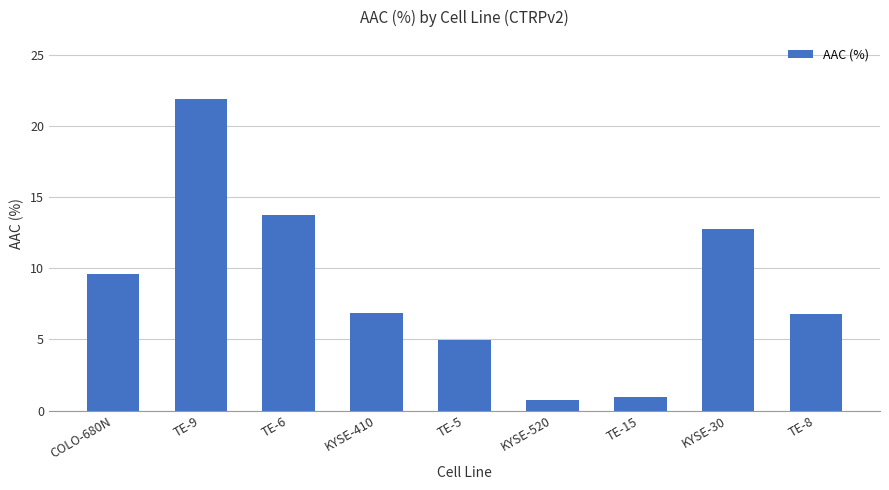

How many data points are less than 6?

3